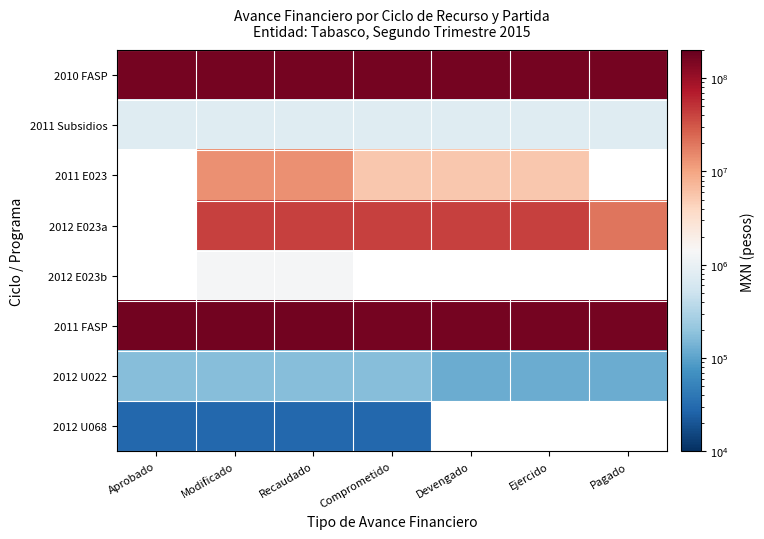

Which series has the largest total across all categories?

2011 FASP